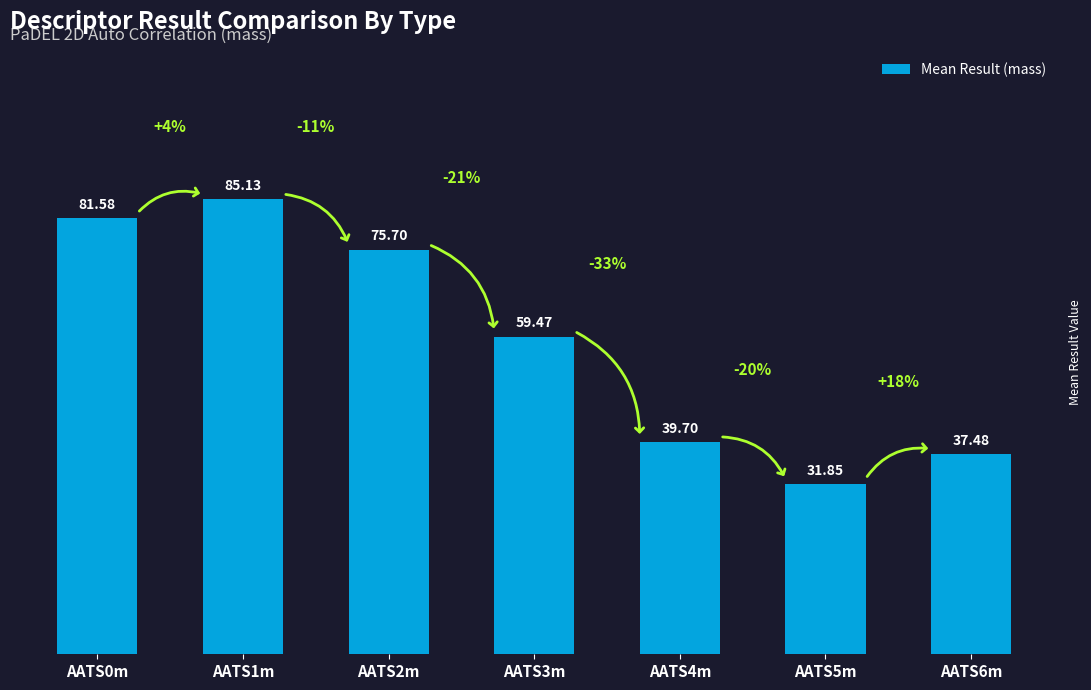

List the labels in order of value, smallest first.

AATS5m, AATS6m, AATS4m, AATS3m, AATS2m, AATS0m, AATS1m